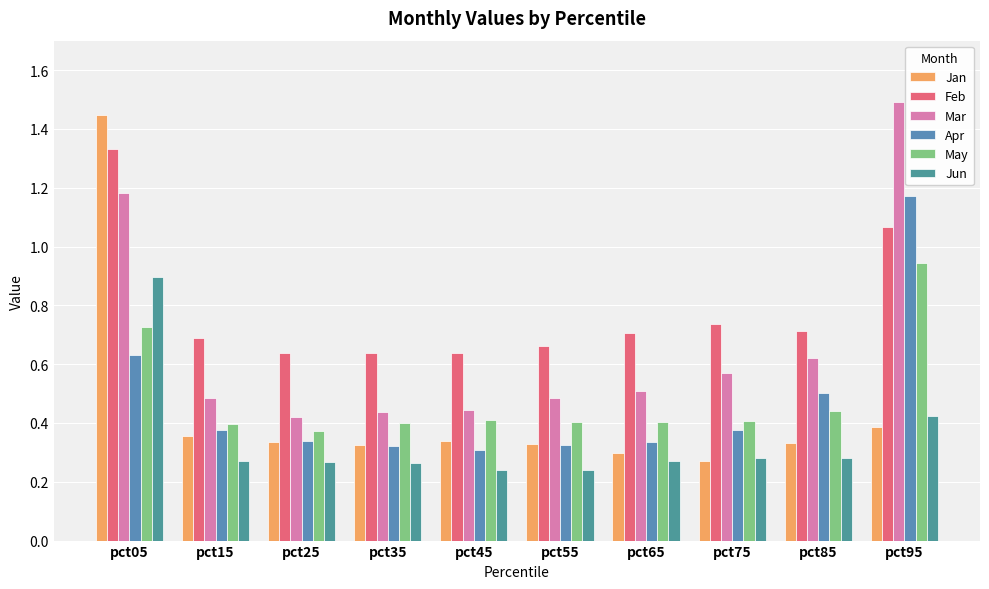

At which category is the sum across all series the highest?

pct05